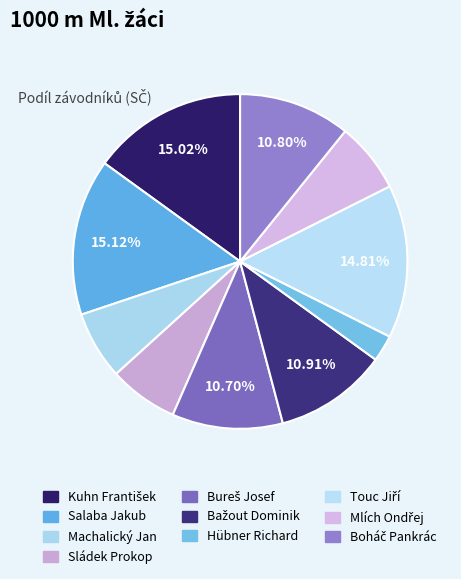

Count the number of slices in the pie.

10